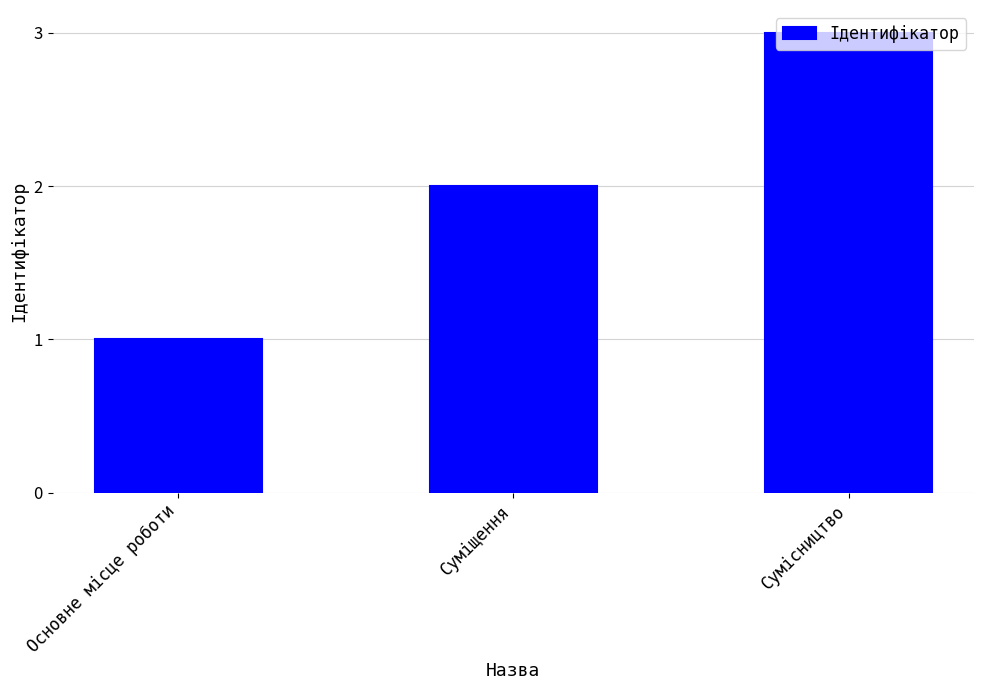

Reading right to left, transcribe all the data shown in this chart.

Сумісництво=3	Суміщення=2	Основне місце роботи=1